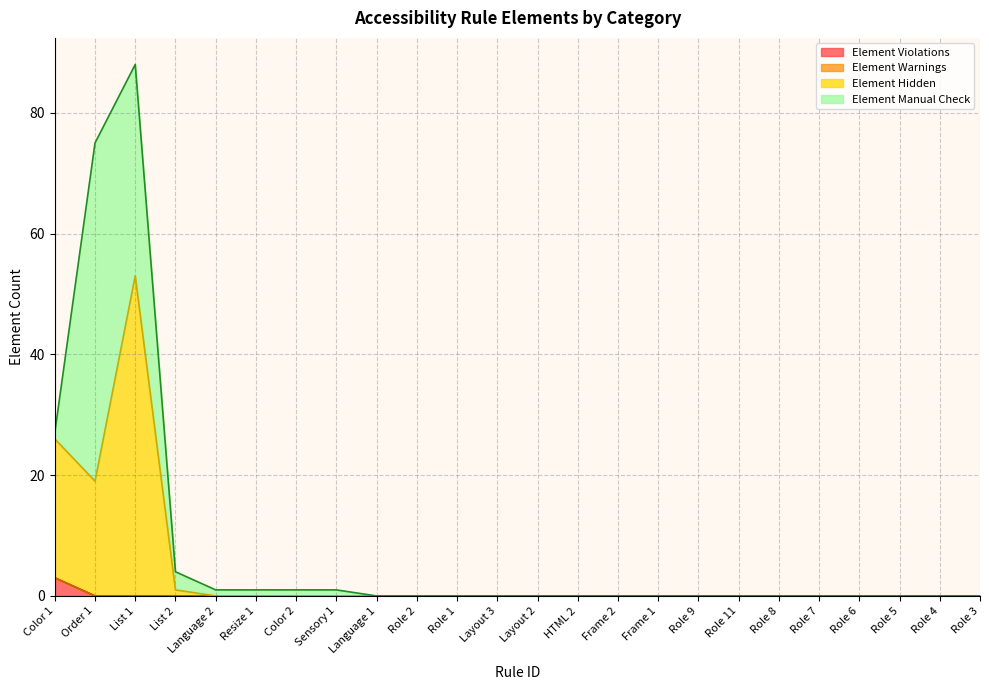

How many lines are shown in the chart?

4